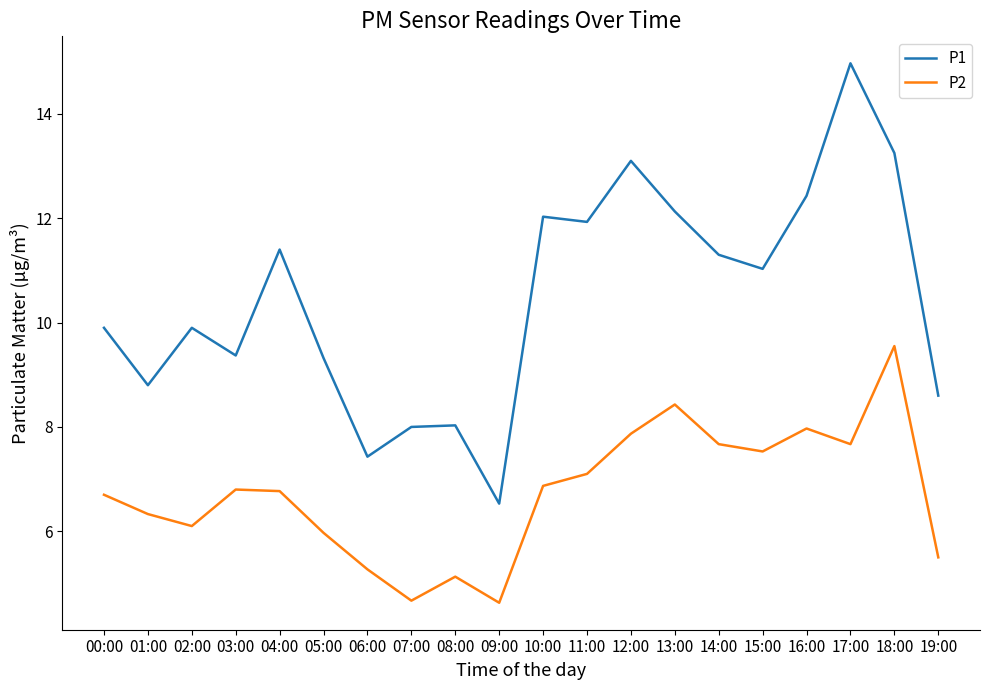

The value of P1 at 03:00 is 9.4. True or false?

True